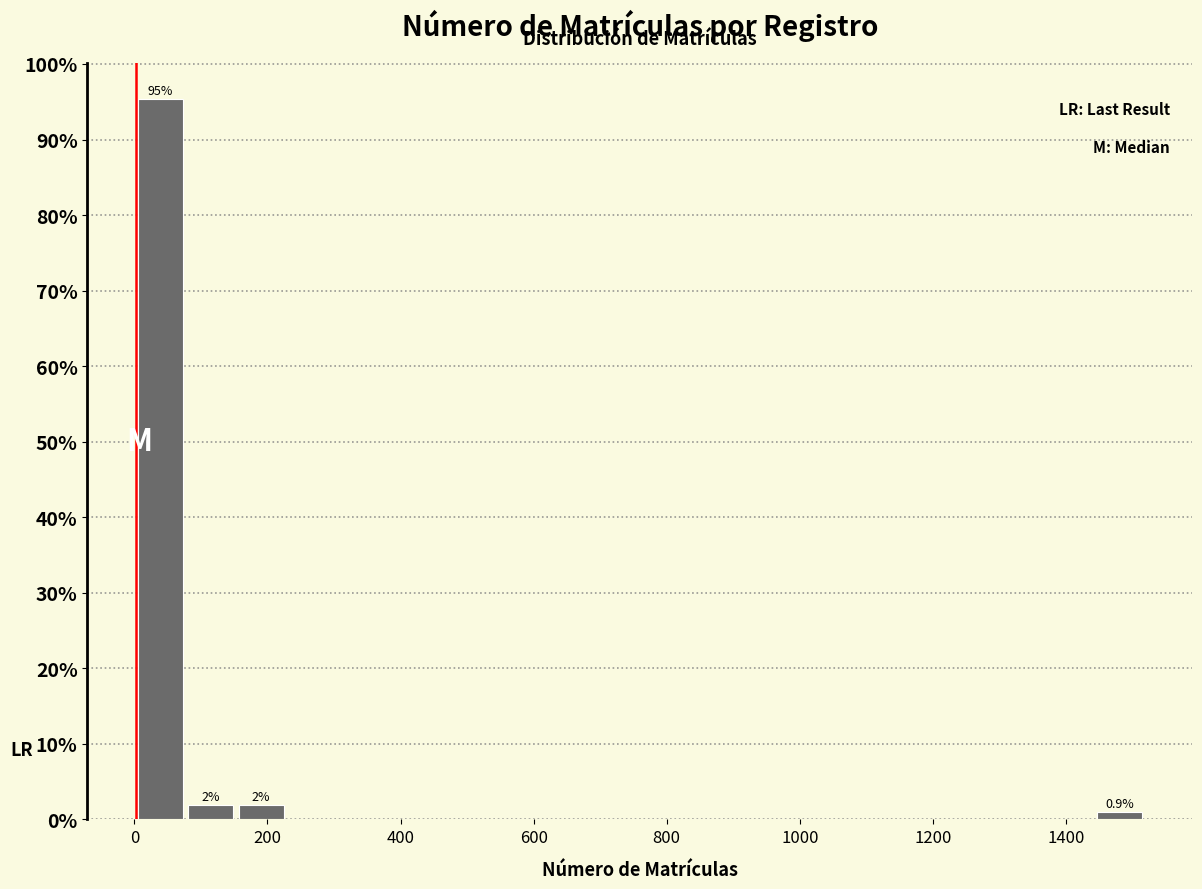

Read against the x-axis, roughly where is the centre of the tallest bar?

40